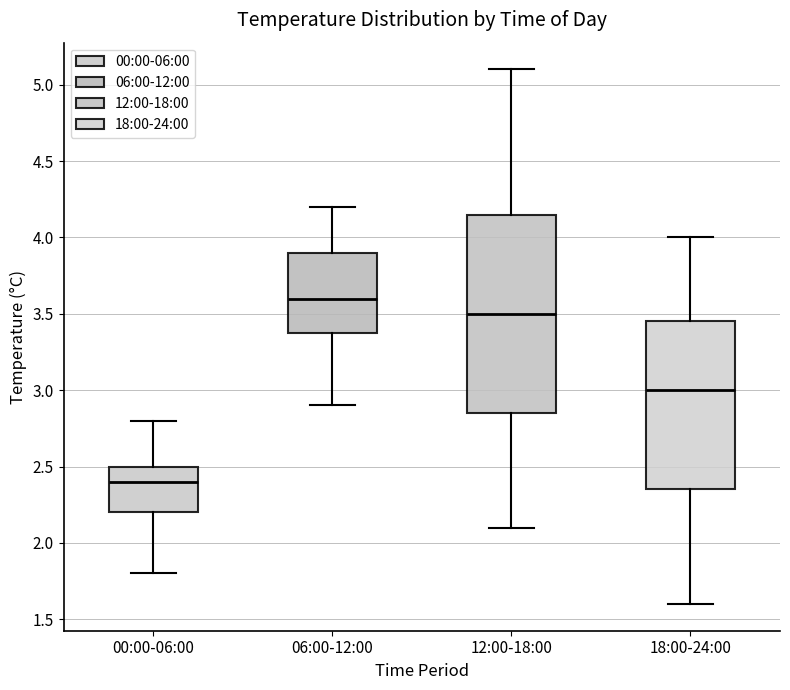

Comparing the boxes themselves (not the whiskers), which one is the tallest?

12:00-18:00